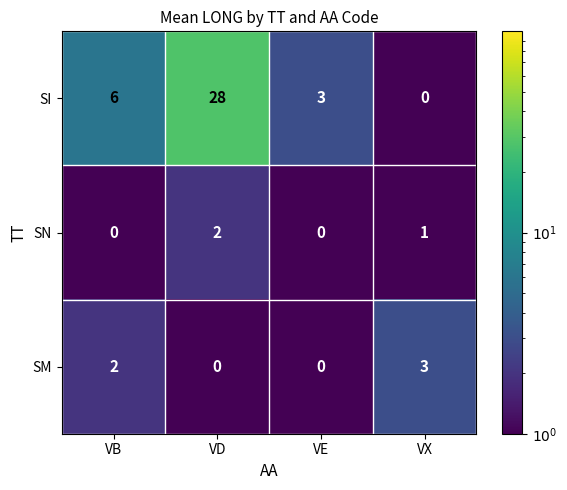

What is the spread (max minus min) of values at VE?

3